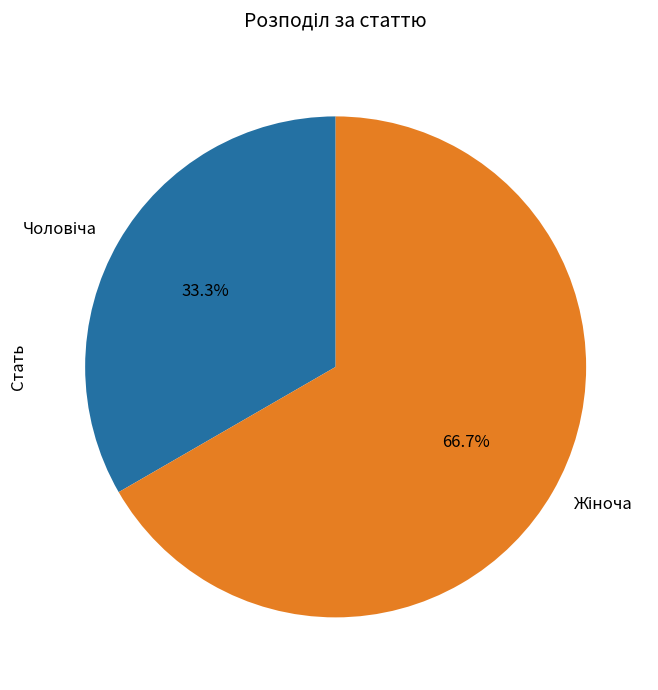

Does any single category account for the majority?

Yes